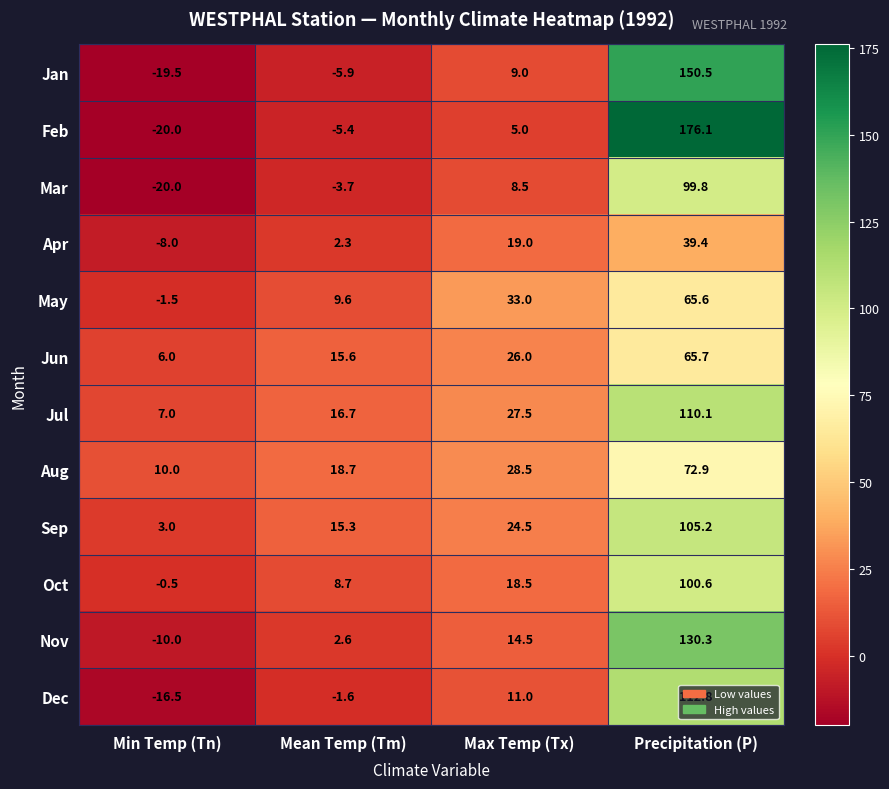

What is the total value across all series at Mean Temp (Tm)?

72.9